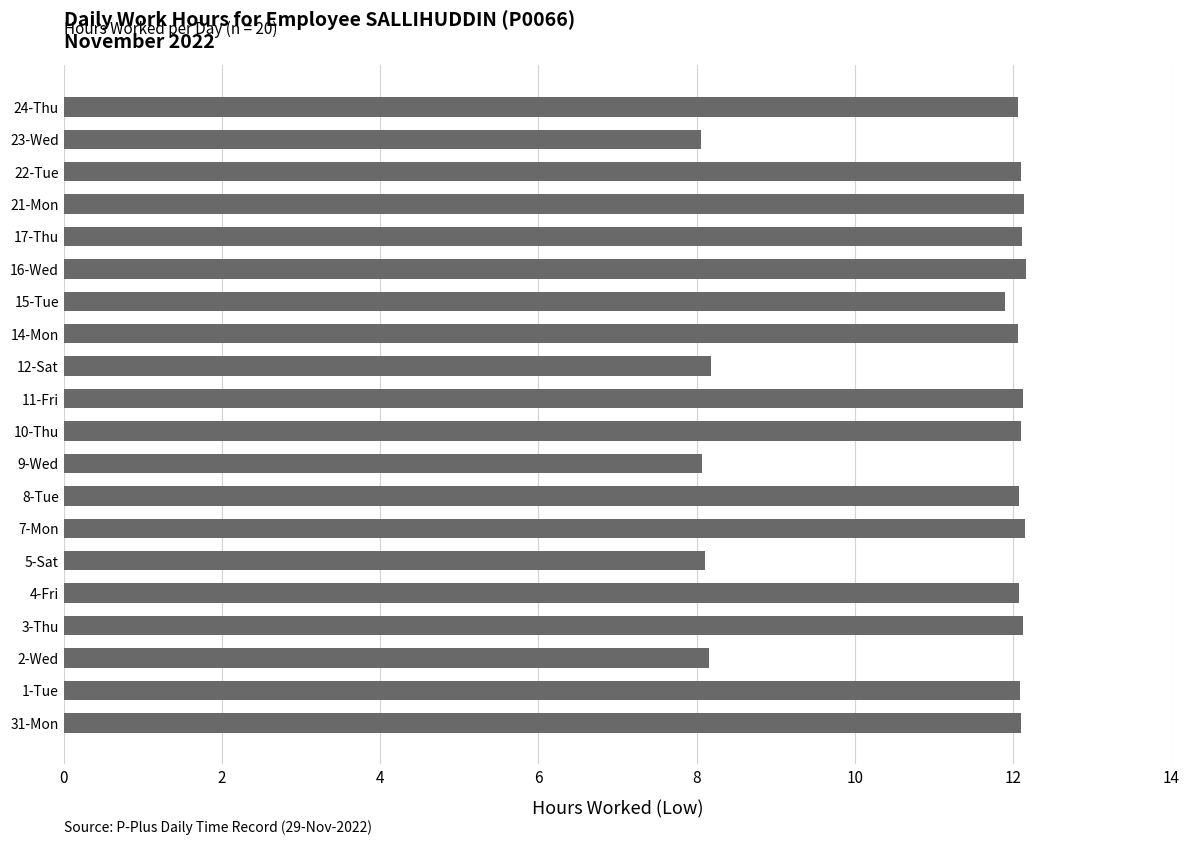

What is the smallest value displayed?

8.1